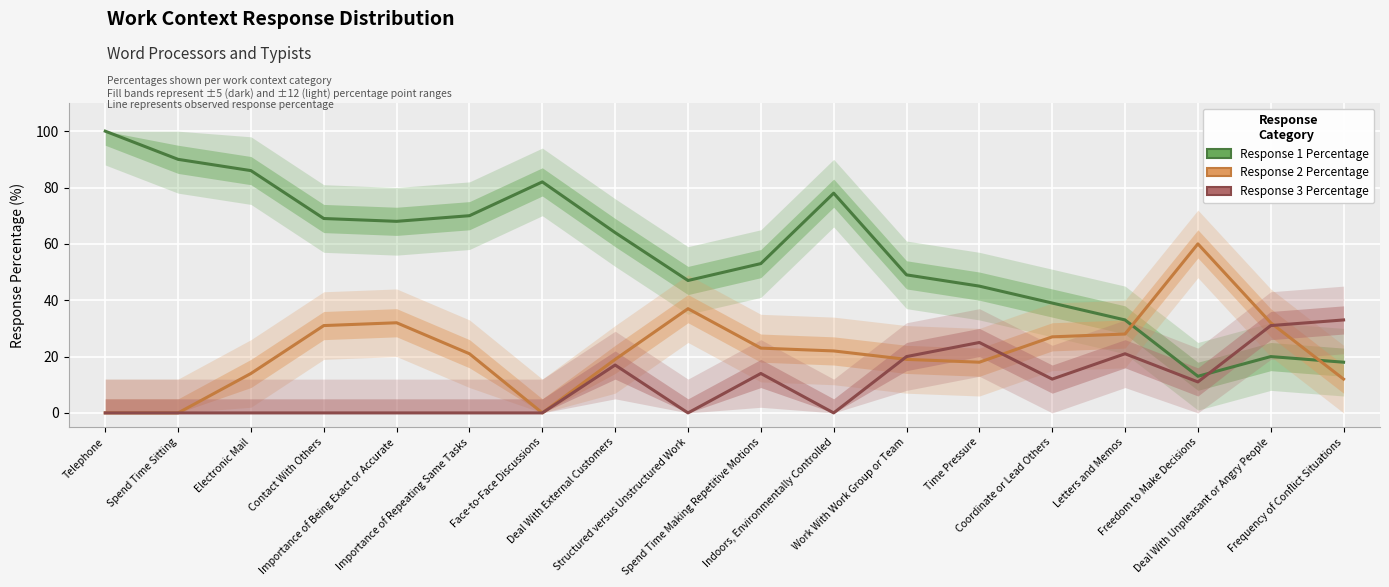

What is the maximum value for Response 1 Percentage?

100